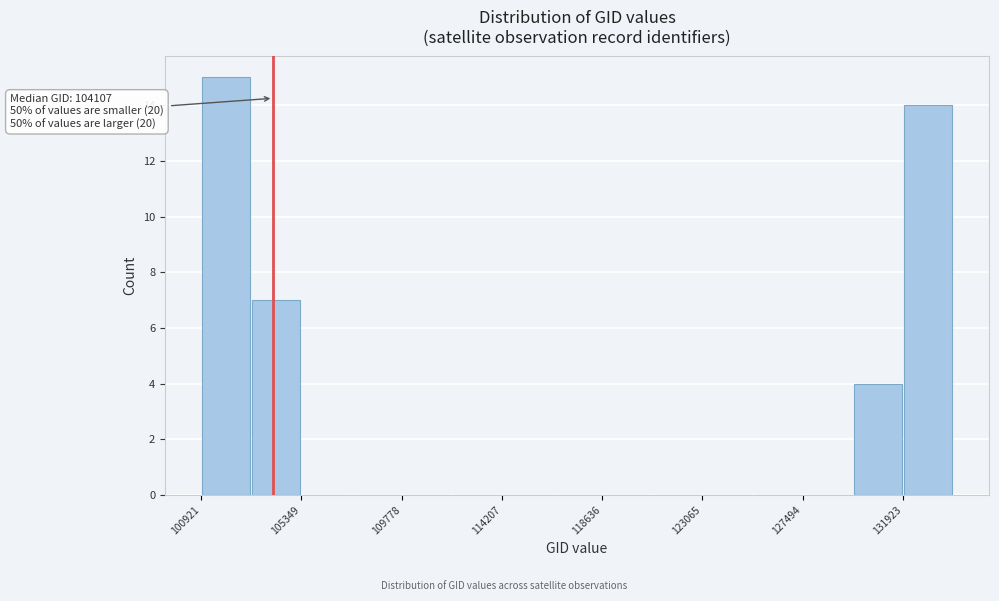

Over which range of the x-axis is the bar tallest?

101000 to 103000